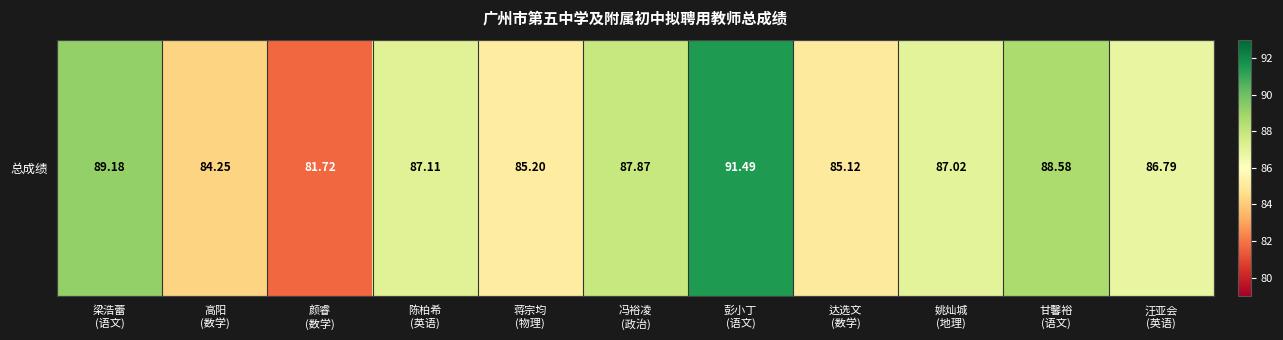

What is the maximum value shown in the chart?

91.5